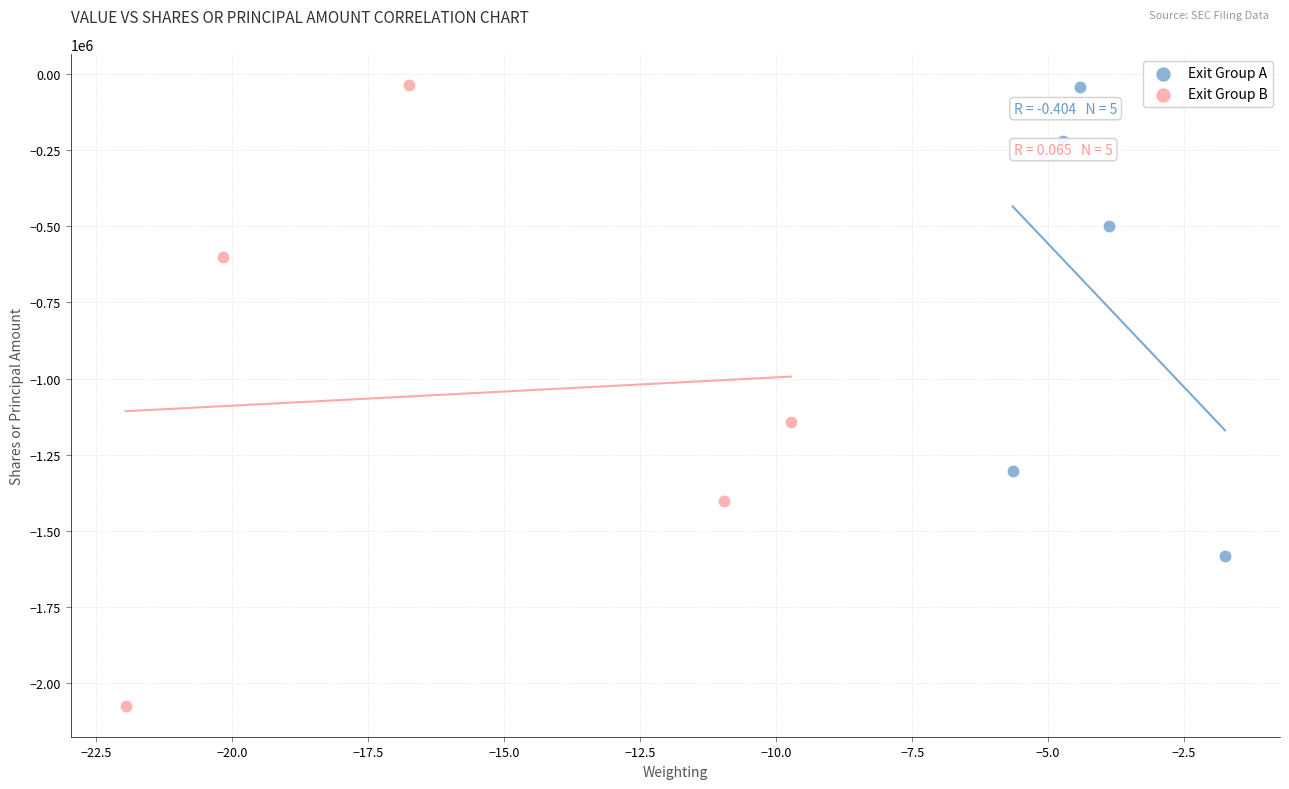

Which series reaches the minimum Y coordinate?

Exit Group B